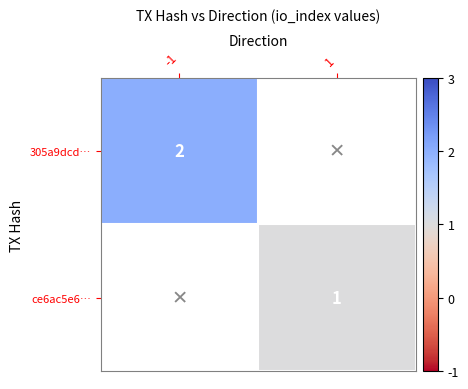

Is the value of ce6ac5e6… at 1 greater than the value of 305a9dcd… at -1?

No